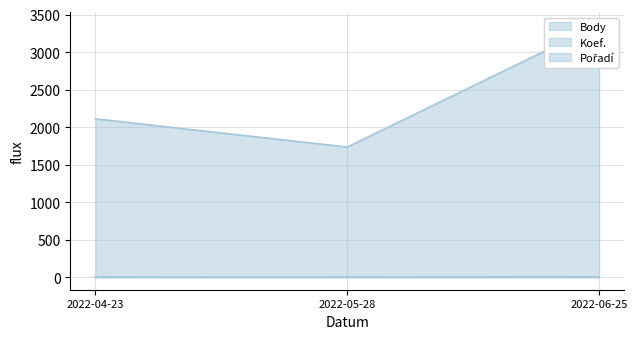

What are all the series names shown in the legend?

Body, Koef., Pořadí